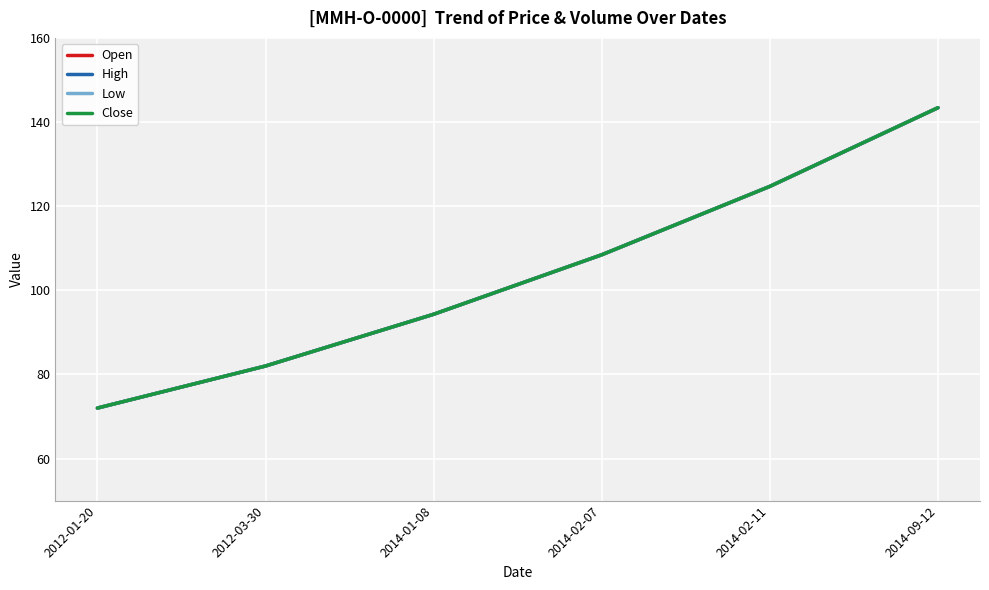

Does the chart have visible grid lines?

Yes